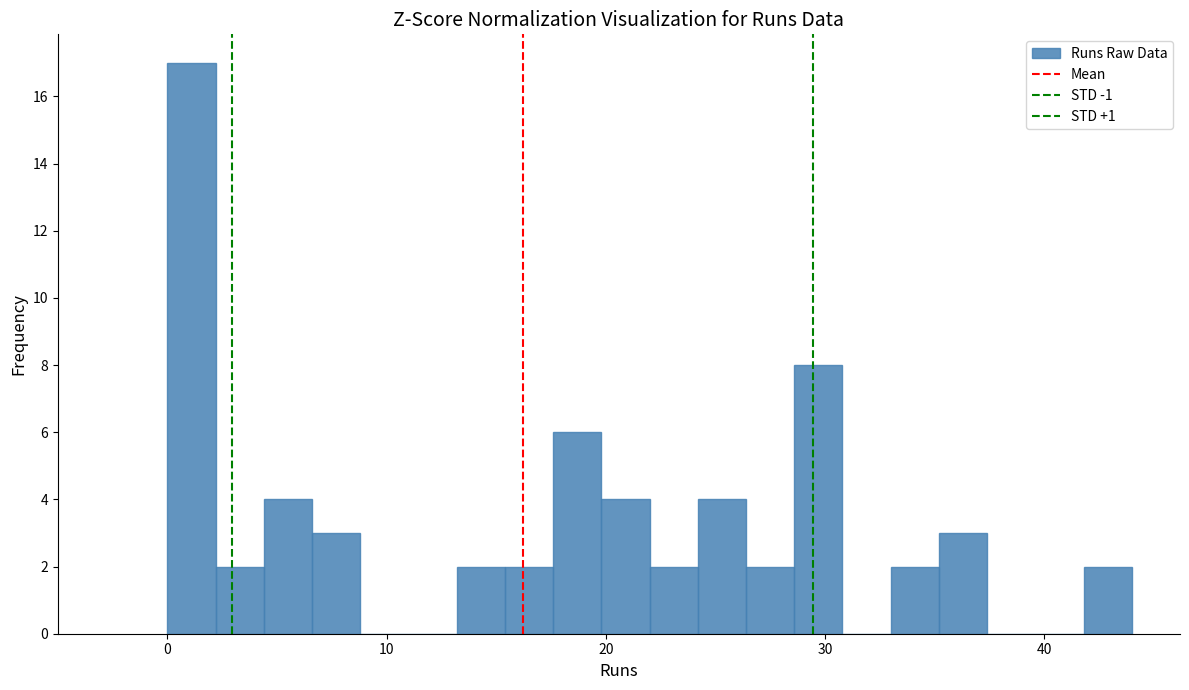

Read against the x-axis, roughly where is the centre of the tallest bar?

1